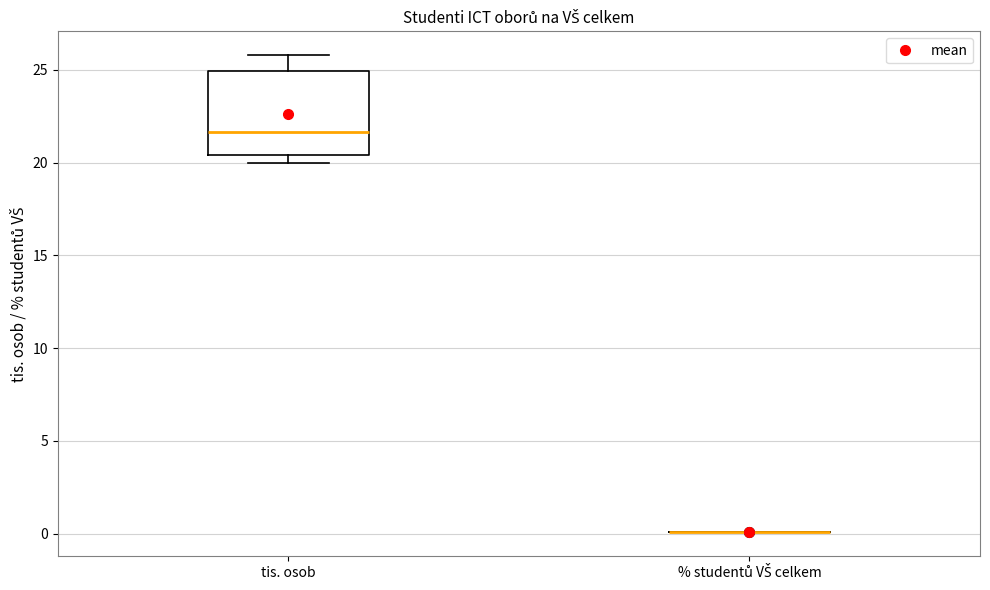

Comparing the boxes themselves (not the whiskers), which one is the tallest?

tis. osob